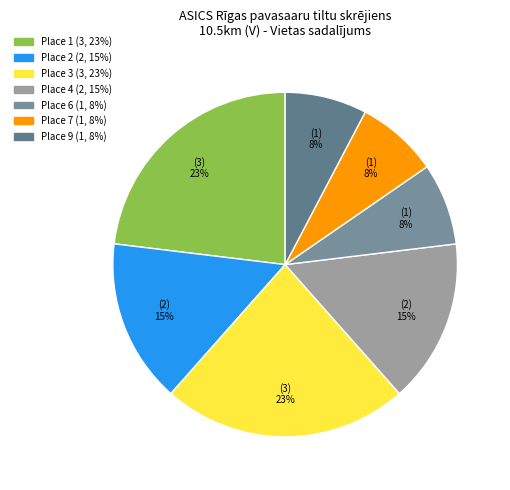

How many segments does this pie chart have?

7